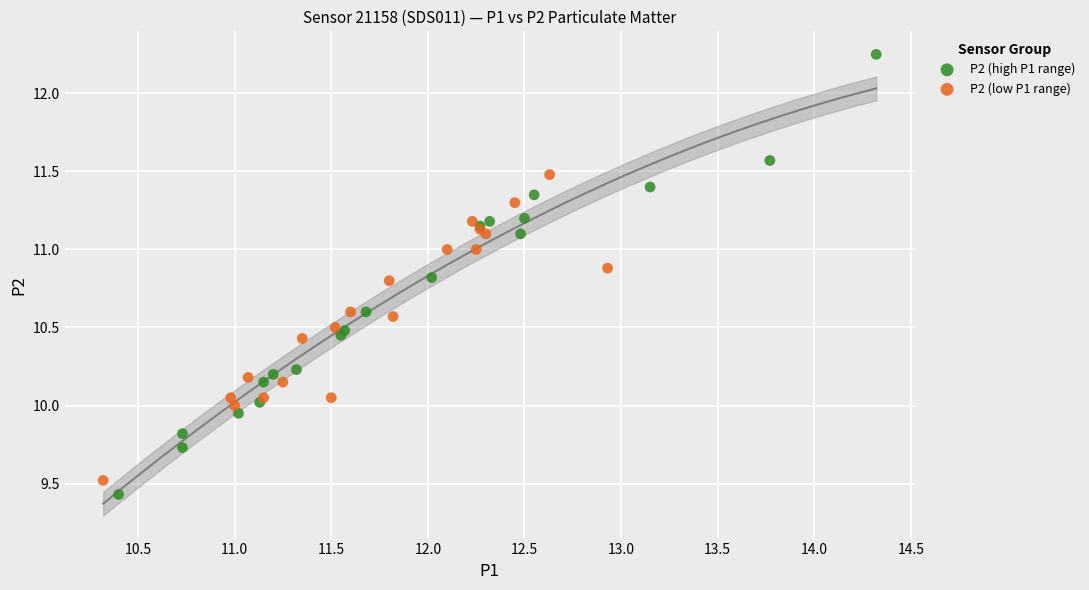

Which series reaches the maximum Y coordinate?

P2 (high P1 range)